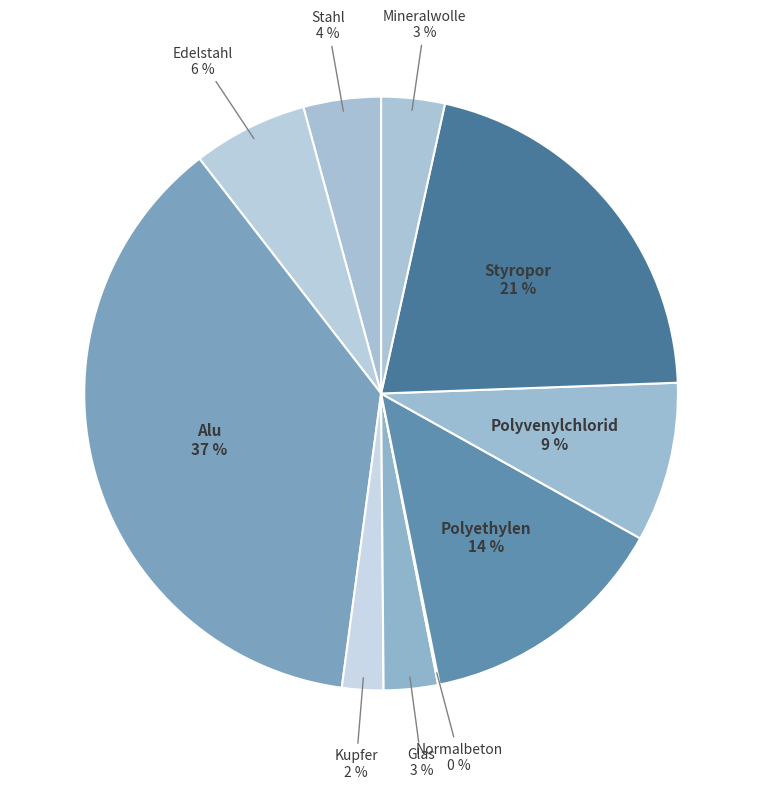

Which slice is the largest?

Alu